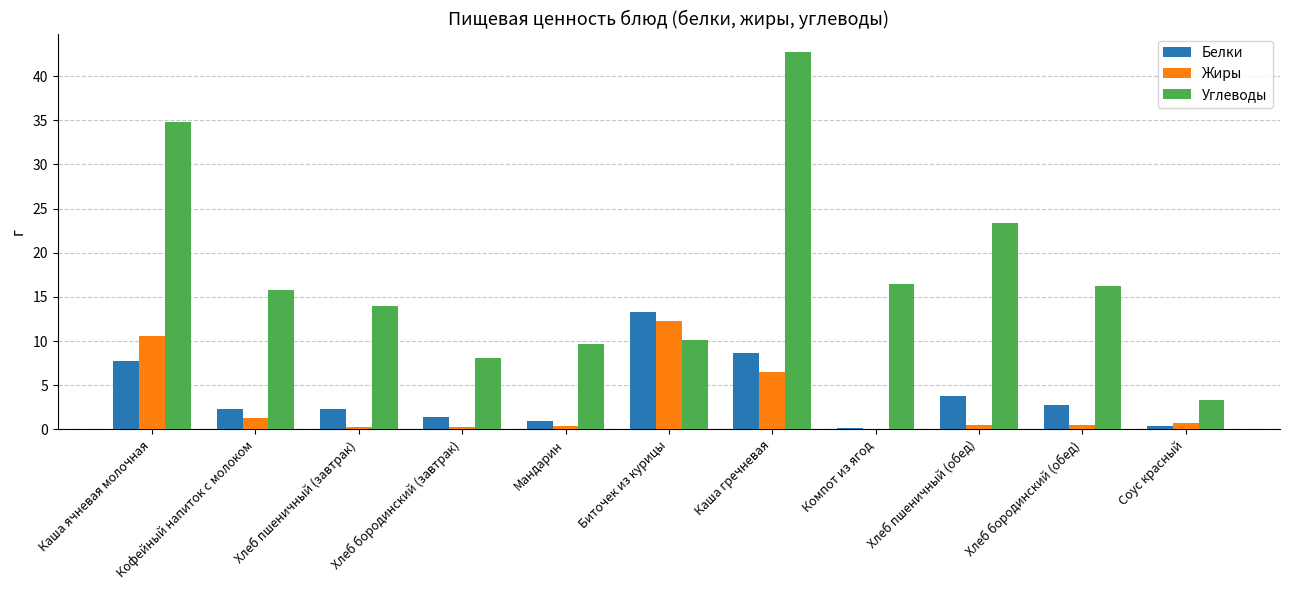

Count the number of data series in this chart.

3